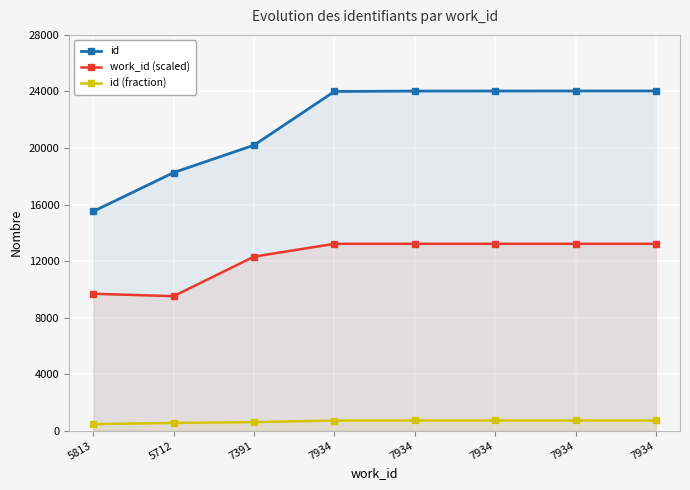

True or false: id and id (fraction) cross at least once.

False